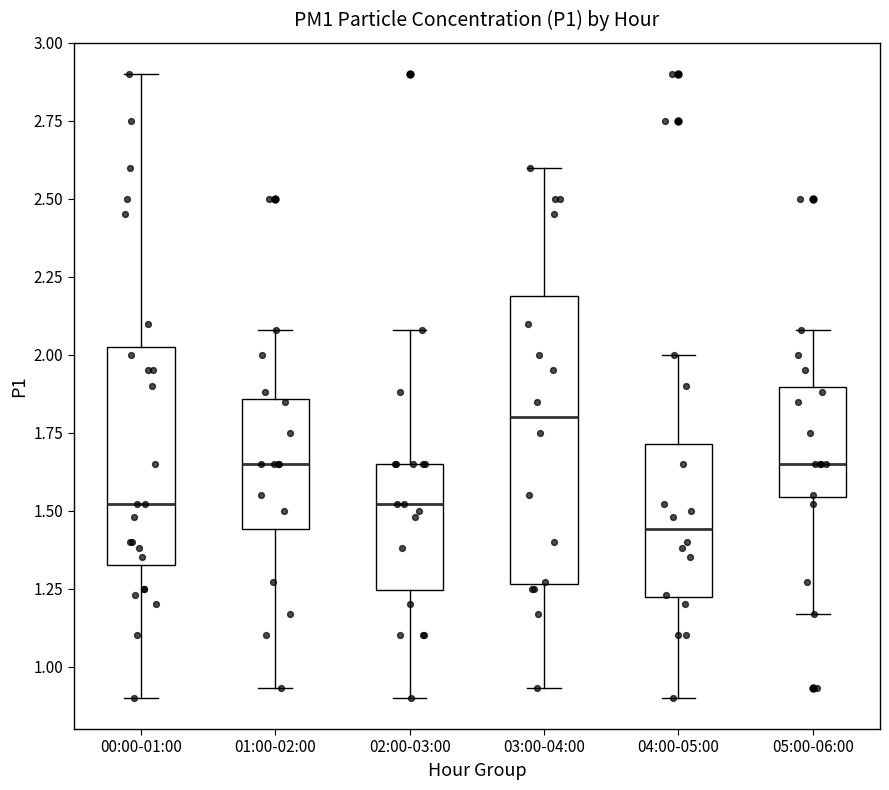

Reading left to right, transcribe this box plot: for each box, give where its median line is, the range the box spans, and where its two whiskers end, as read against the y-axis. The values are not printed on the chart, so give them approximately, as read against the axis.

00:00-01:00: median 1.50, box 1.35 to 2.05, whiskers 0.90 to 2.90
01:00-02:00: median 1.65, box 1.45 to 1.85, whiskers 0.95 to 2.10
02:00-03:00: median 1.50, box 1.25 to 1.65, whiskers 0.90 to 2.10
03:00-04:00: median 1.80, box 1.25 to 2.20, whiskers 0.95 to 2.60
04:00-05:00: median 1.45, box 1.20 to 1.70, whiskers 0.90 to 2.00
05:00-06:00: median 1.65, box 1.55 to 1.90, whiskers 1.15 to 2.10